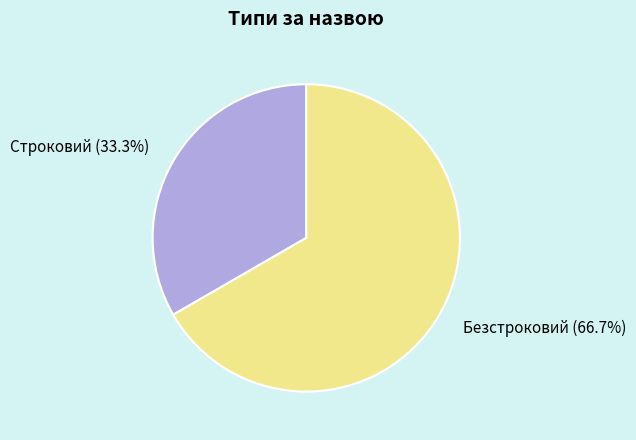

What percentage is NOT represented by Безстроковий?

33.3%